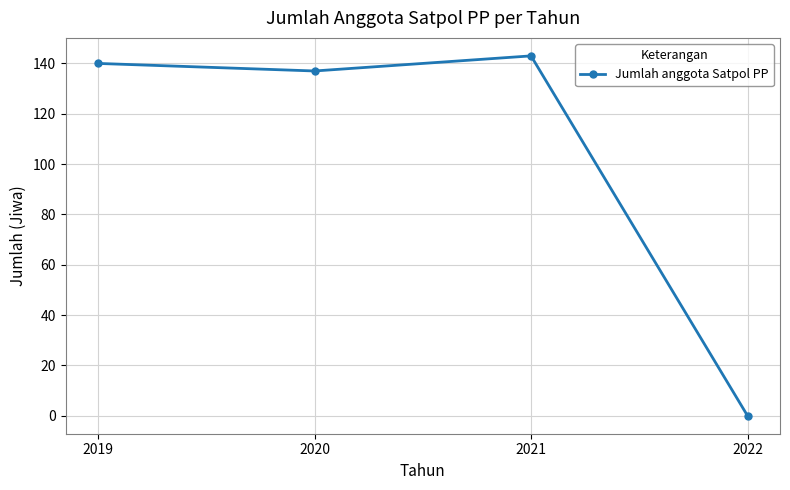

How many positive values are there?

3